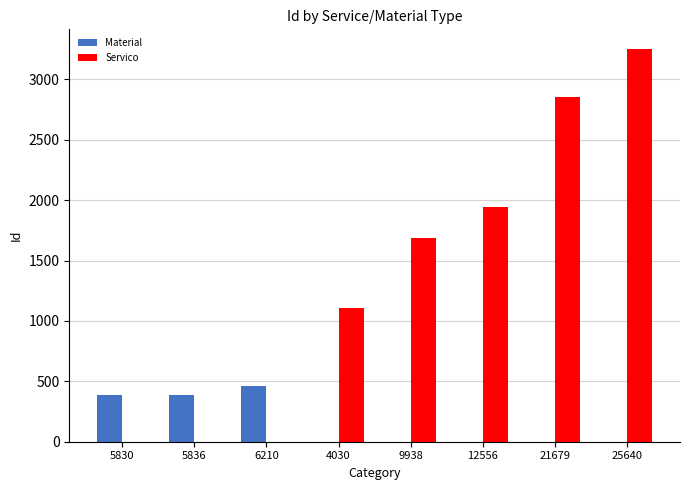

True or false: Servico has a value of 1107 at 4030.

True